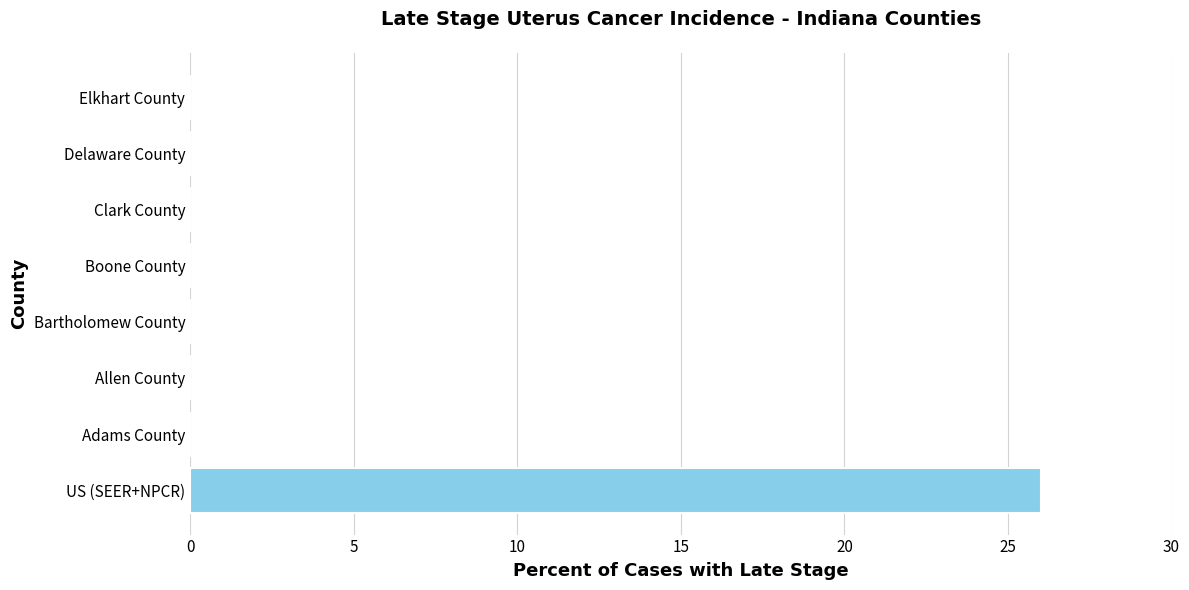

Which category has the highest value across all series?

US (SEER+NPCR)